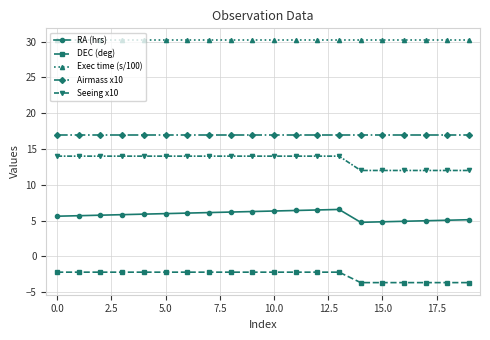

At how many categories does at least one series exceed 7?

20